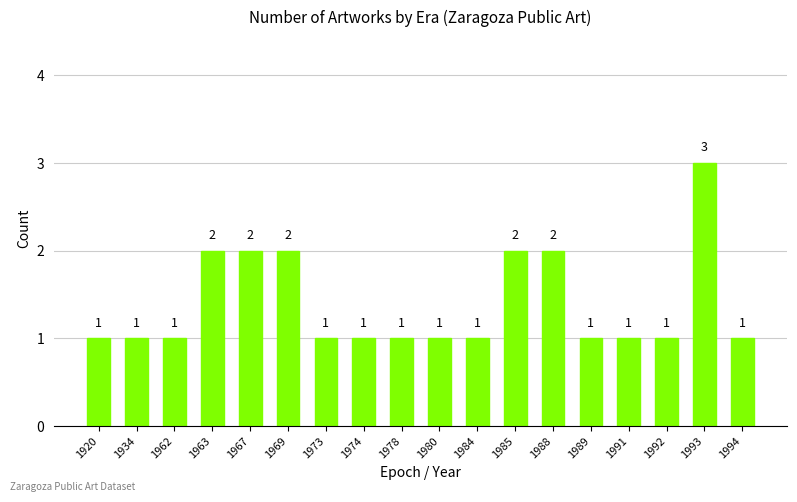

Which has a higher value, 1973 or 1985?

1985